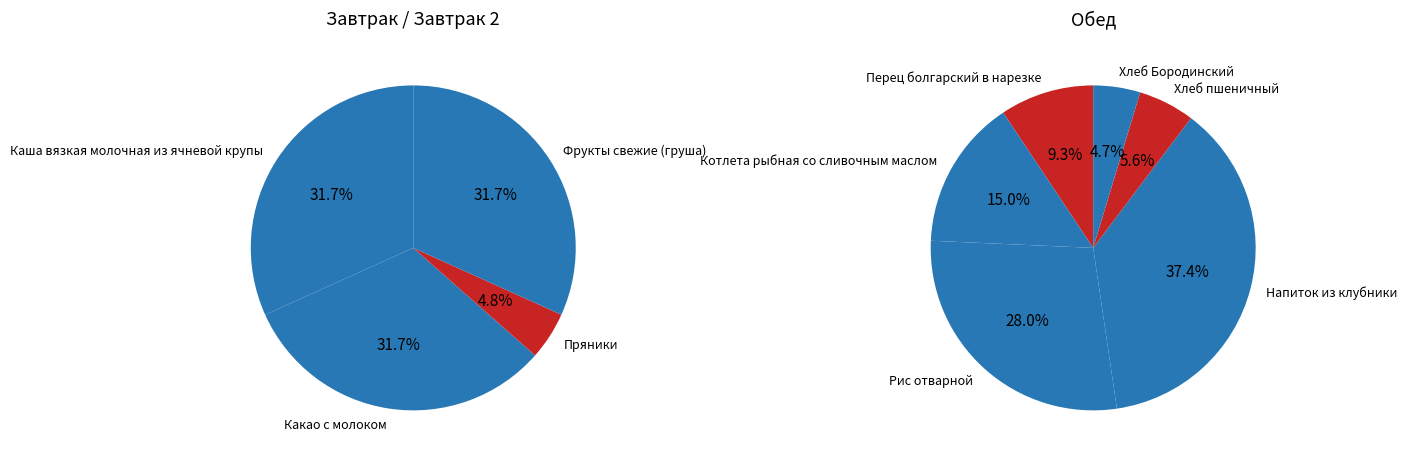

Which has a higher value, Перец болгарский в нарезке or Пряники?

Перец болгарский в нарезке